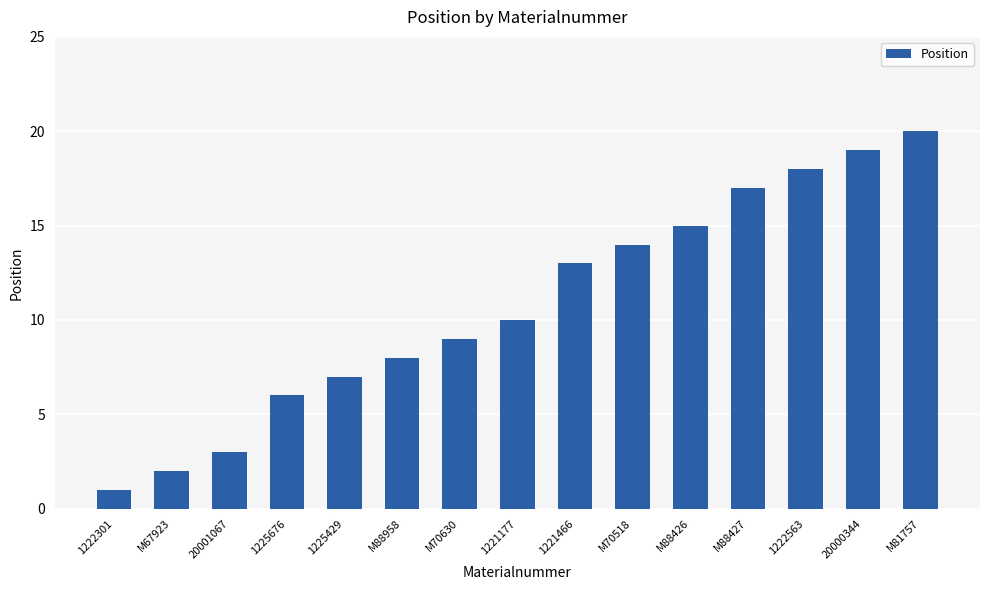

What is the value of the 9th bar from the left?

13